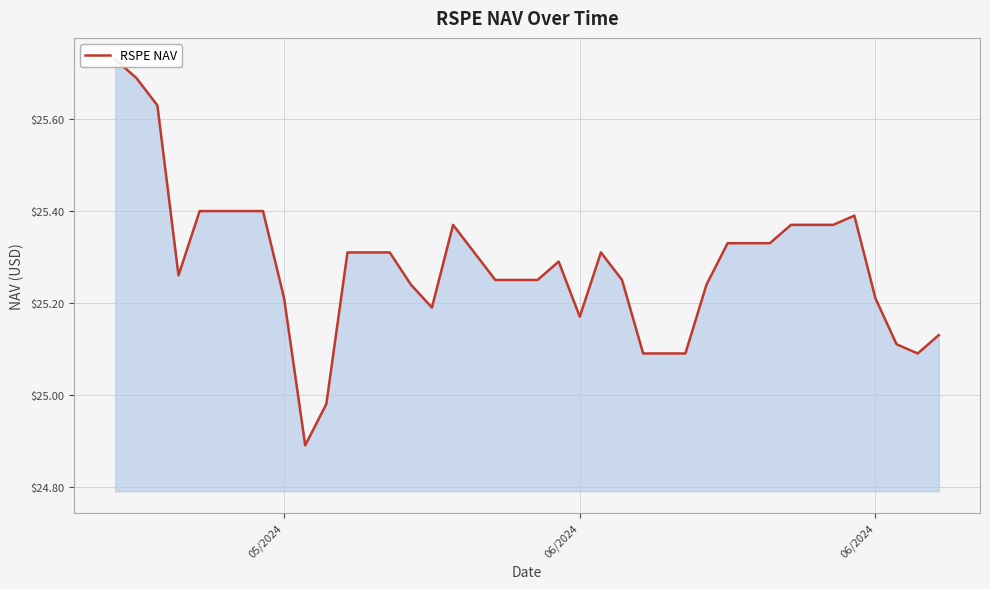

The value at 9 is 14.3. True or false?

False